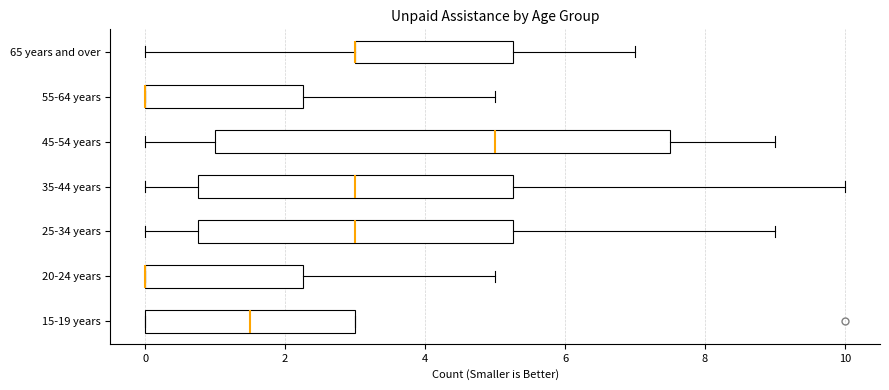

Comparing the boxes themselves (not the whiskers), which one is the widest?

45-54 years